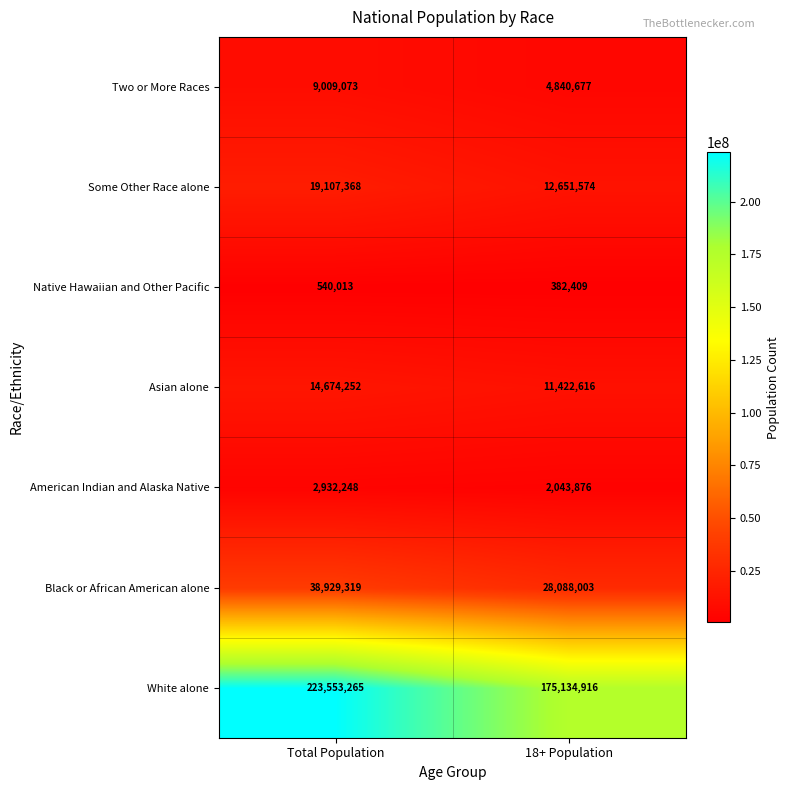

How many data points in White alone are less than 223553265?

1